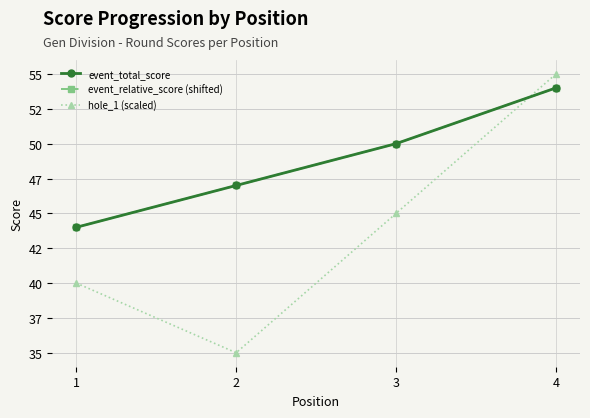

Does the chart have visible grid lines?

Yes